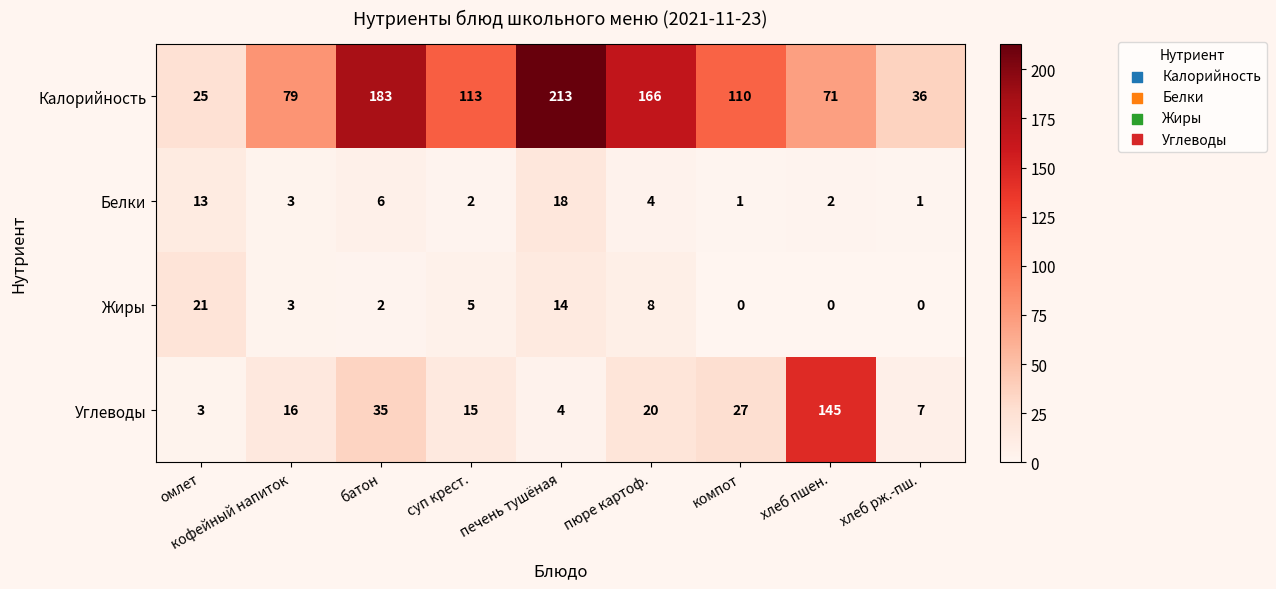

List the series in order of their peak value, highest first.

Калорийность, Углеводы, Жиры, Белки